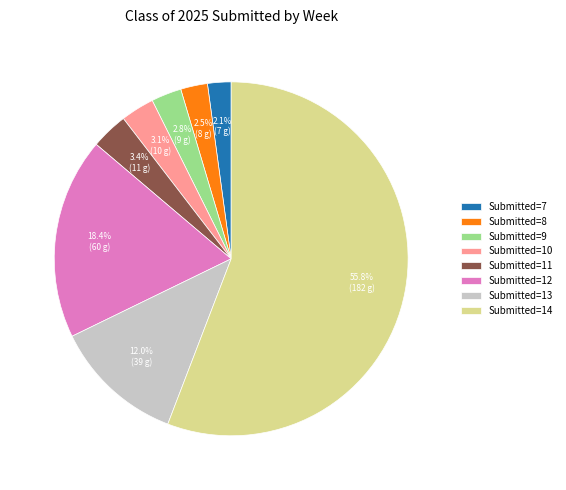

How many slices are in this pie chart?

8